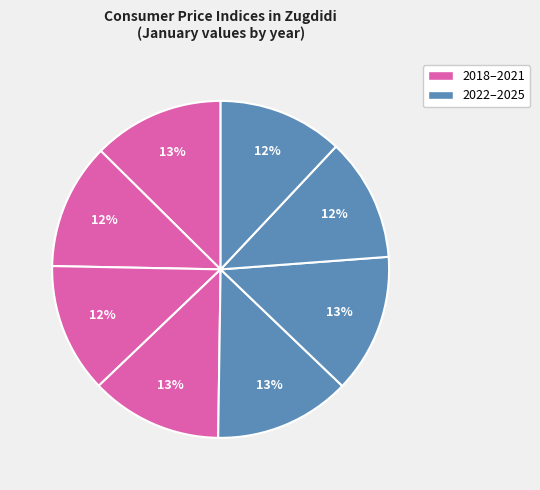

How many slices are in this pie chart?

8